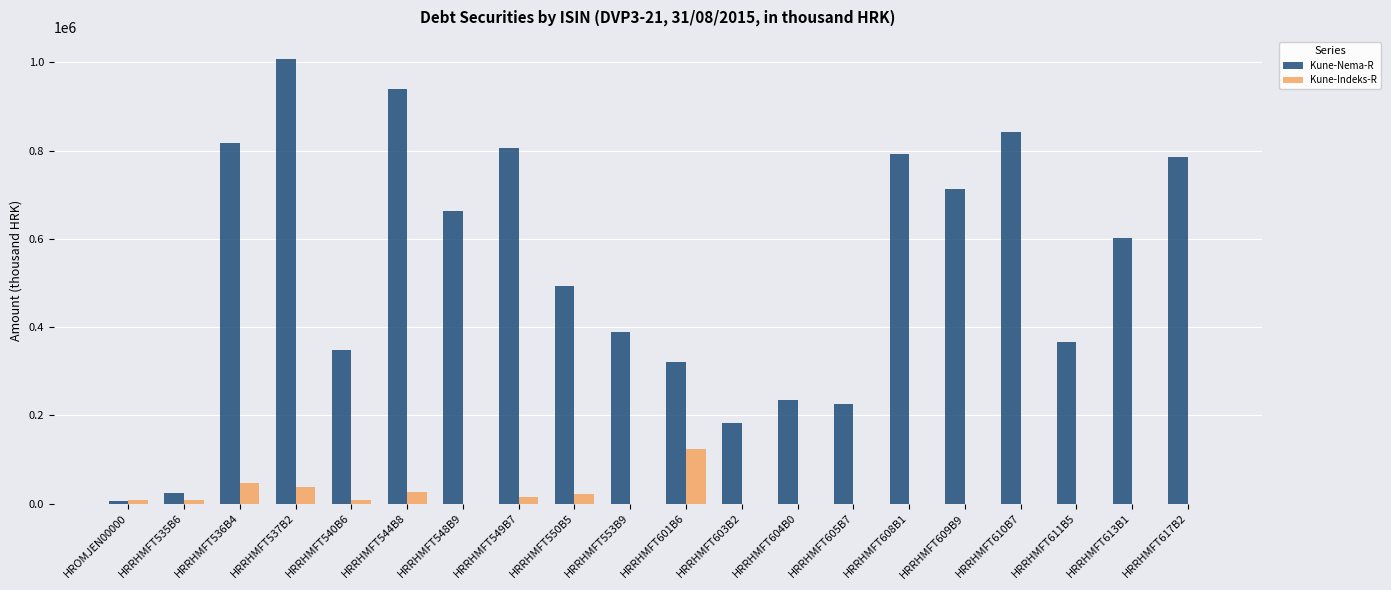

At which category does the chart reach its peak across all series?

HRRHMFT537B2